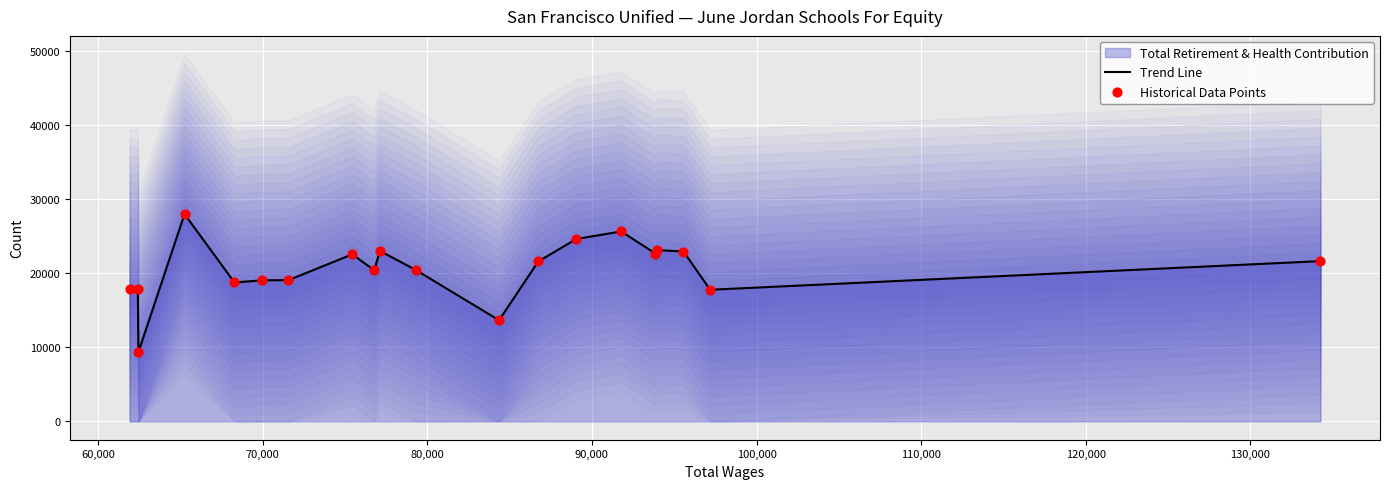

At how many categories does at least one series exceed 19653?

12